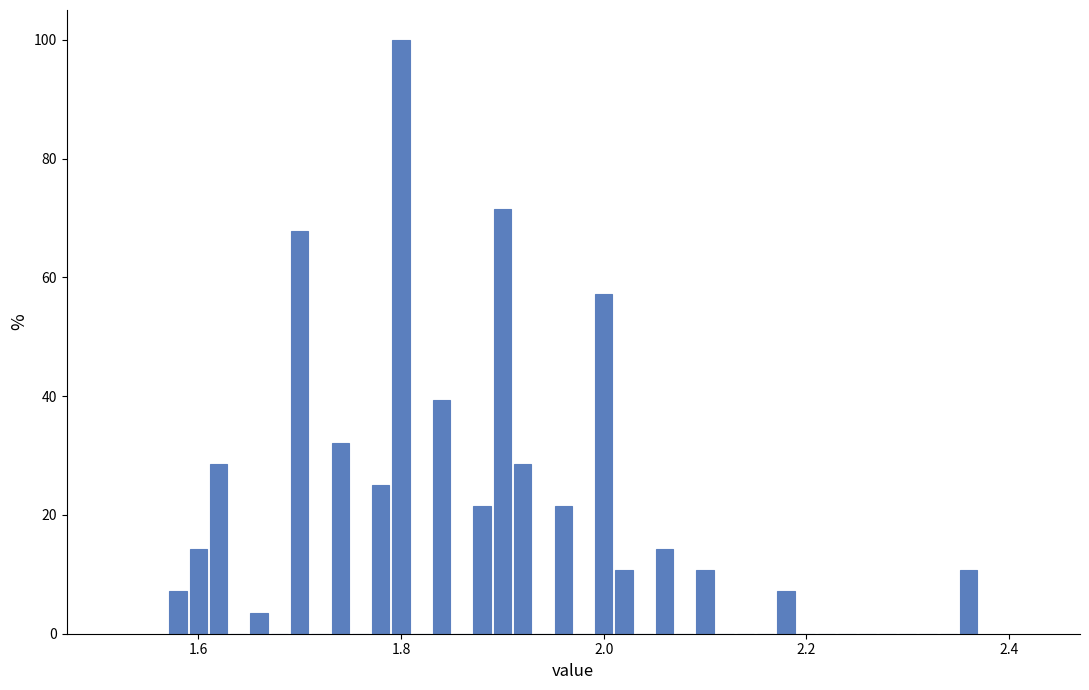

Read against the x-axis, roughly where is the centre of the tallest bar?

1.80